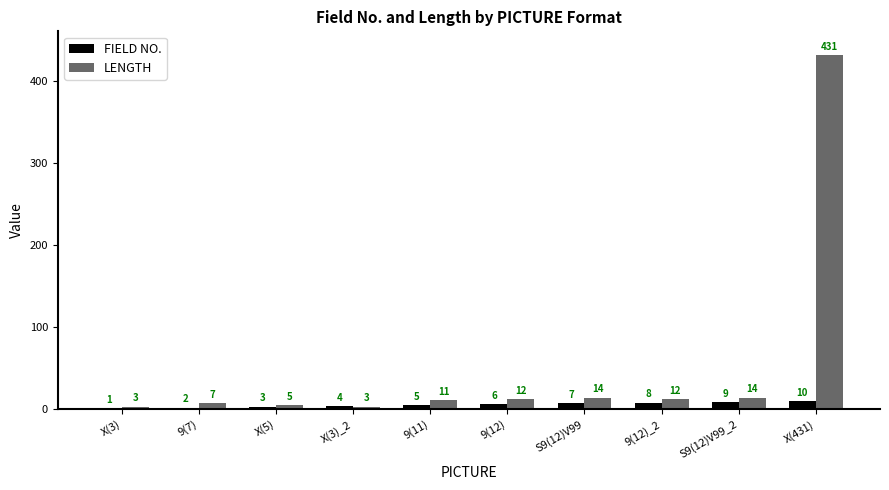

What is the approximate value of LENGTH at X(431), to the nearest 50?

450